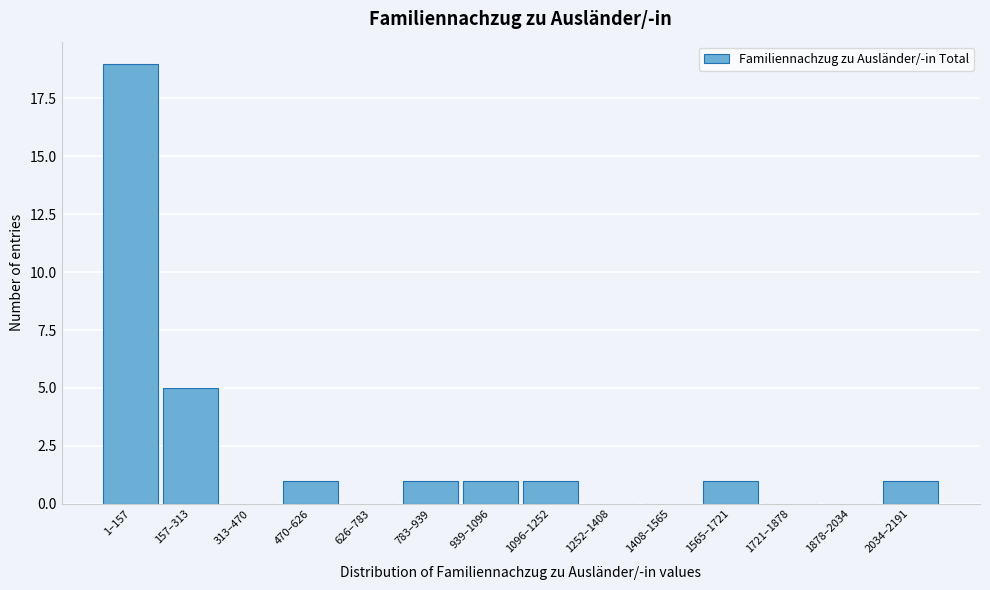

Reading right to left, list all the values displayed in this chart.

2034–2191=1	1878–2034=0	1721–1878=0	1565–1721=1	1408–1565=0	1252–1408=0	1096–1252=1	939–1096=1	783–939=1	626–783=0	470–626=1	313–470=0	157–313=5	1–157=19